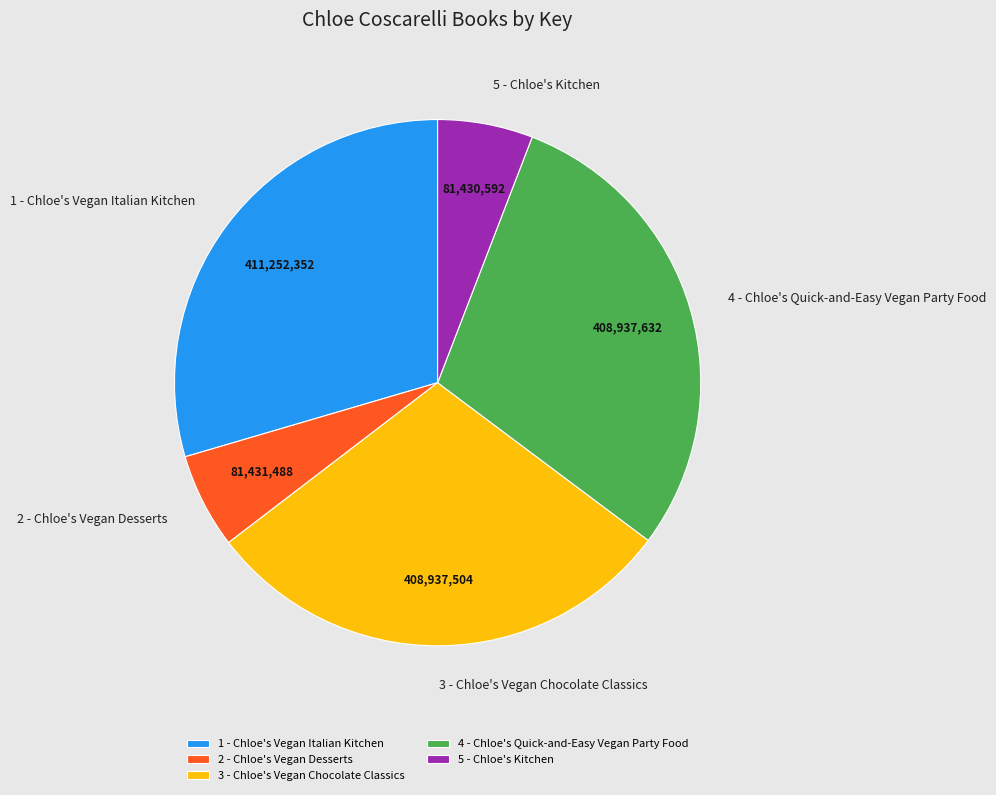

Is there a majority slice in this chart?

No